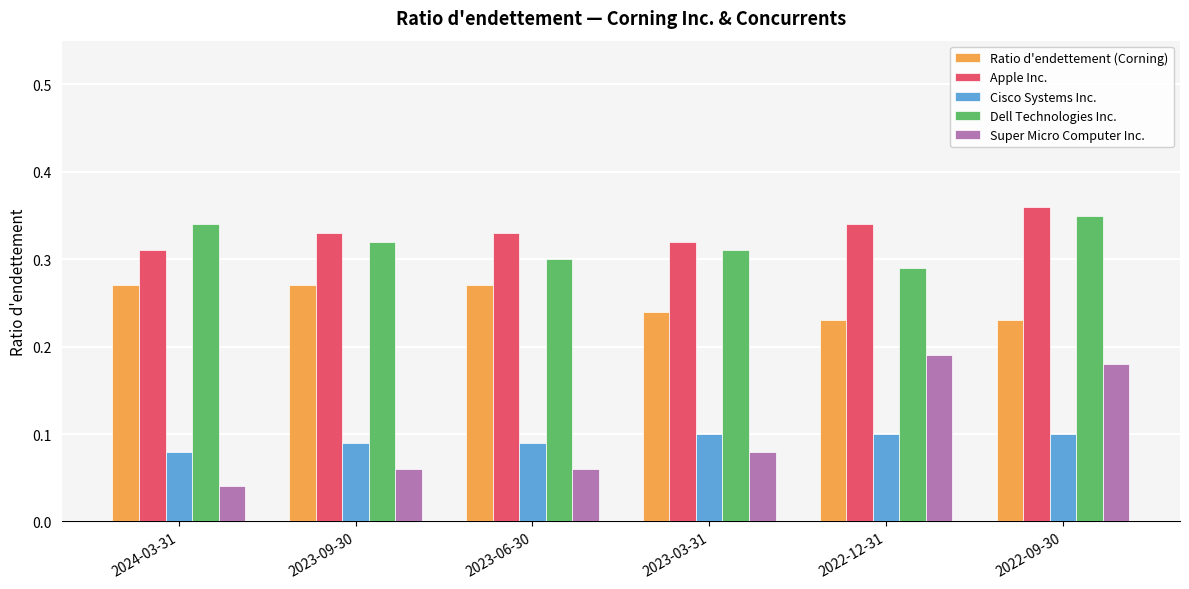

Count the Apple Inc. values in the range 0 to 1.

6